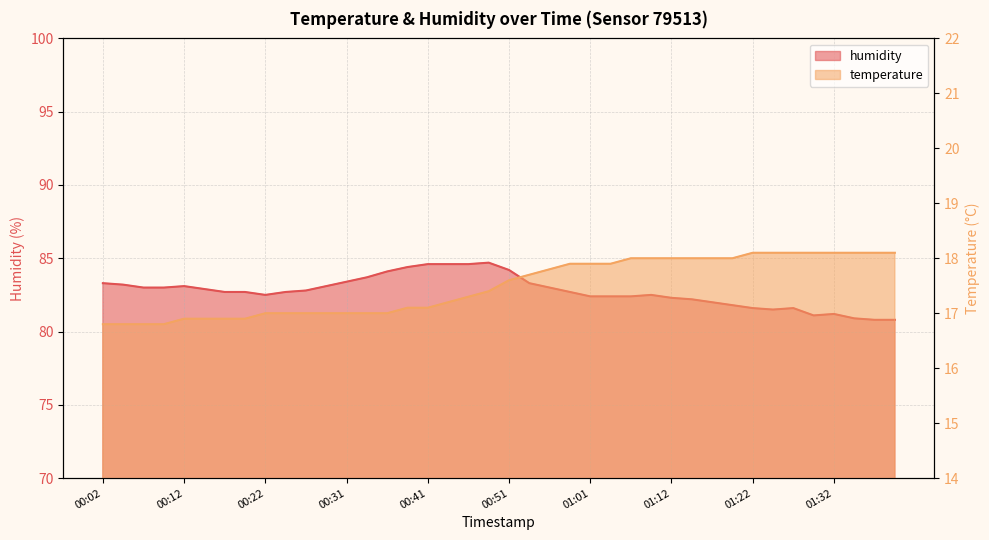

Where does the humidity series first go above 82?

00:02